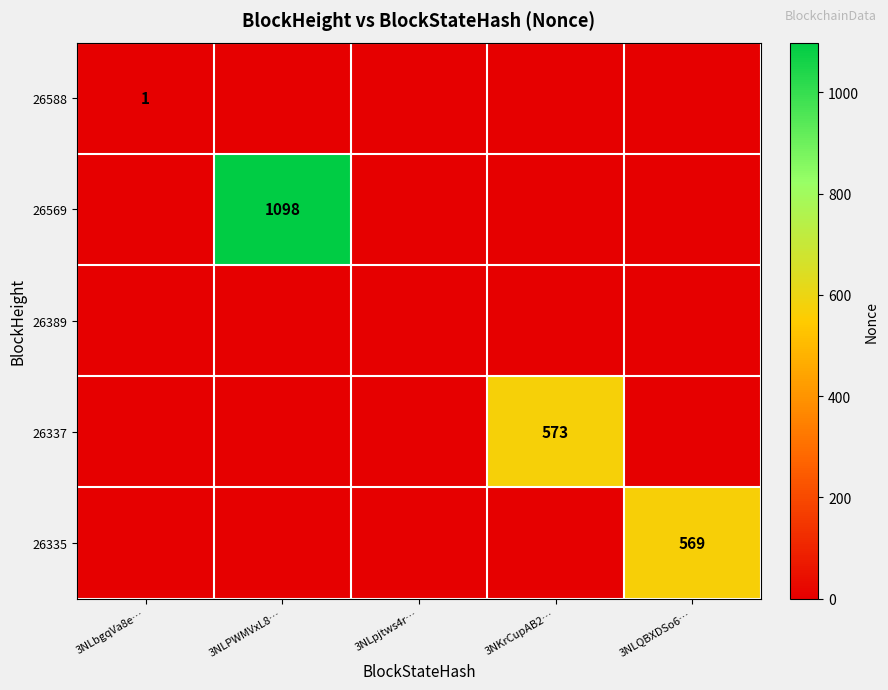

What is the difference between the maximum and second lowest values in the 26337 series?

573